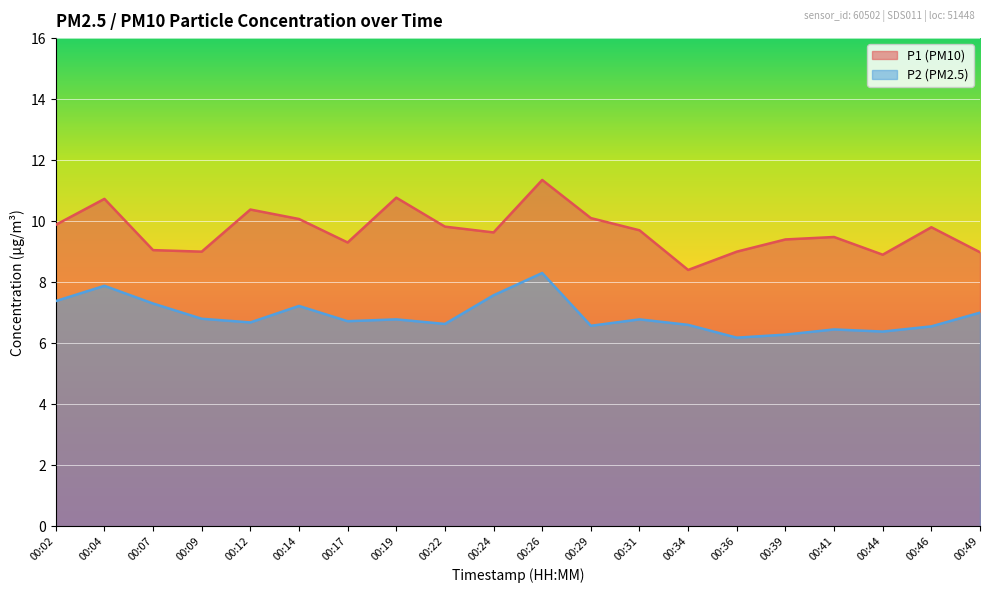

What is the difference between the second highest and minimum values in the P2 series?

1.7